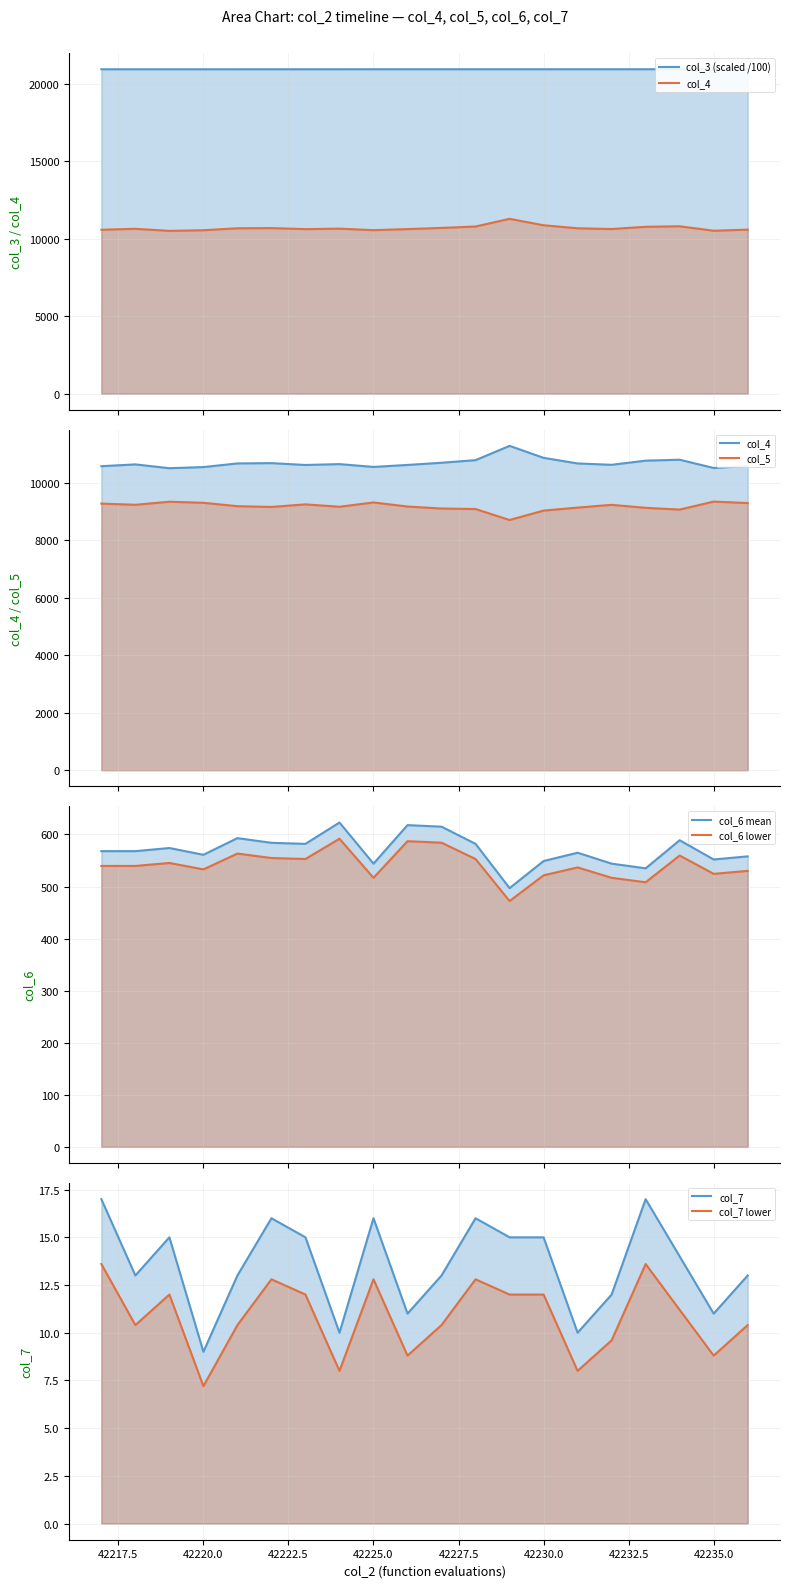

Which series has the largest total across all categories?

col_3